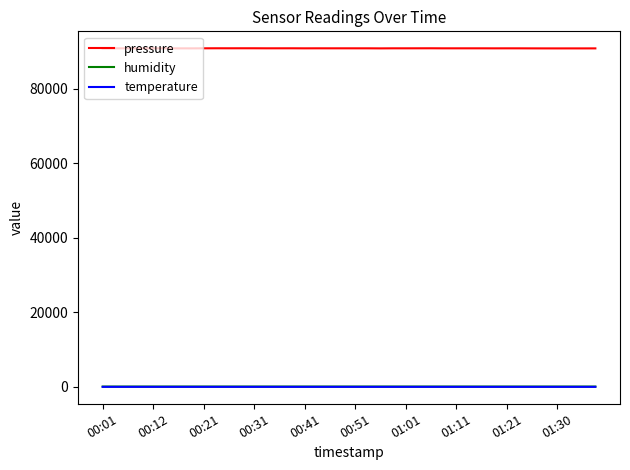

Which series has the largest total across all categories?

pressure